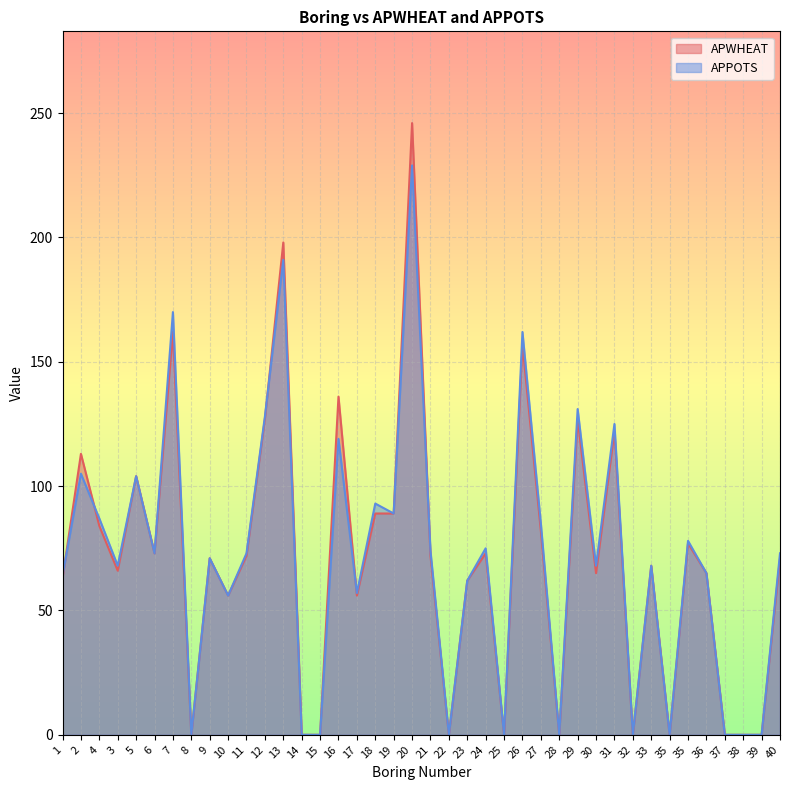

Rank the categories by APPOTS value from lowest to highest.

8, 14, 15, 22, 25, 28, 32, 35, 37, 38, 39, 10, 17, 23, 1, 36, 3, 30, 33, 9, 6, 11, 40, 21, 24, 35, 27, 4, 19, 18, 5, 2, 16, 31, 12, 29, 26, 7, 13, 20